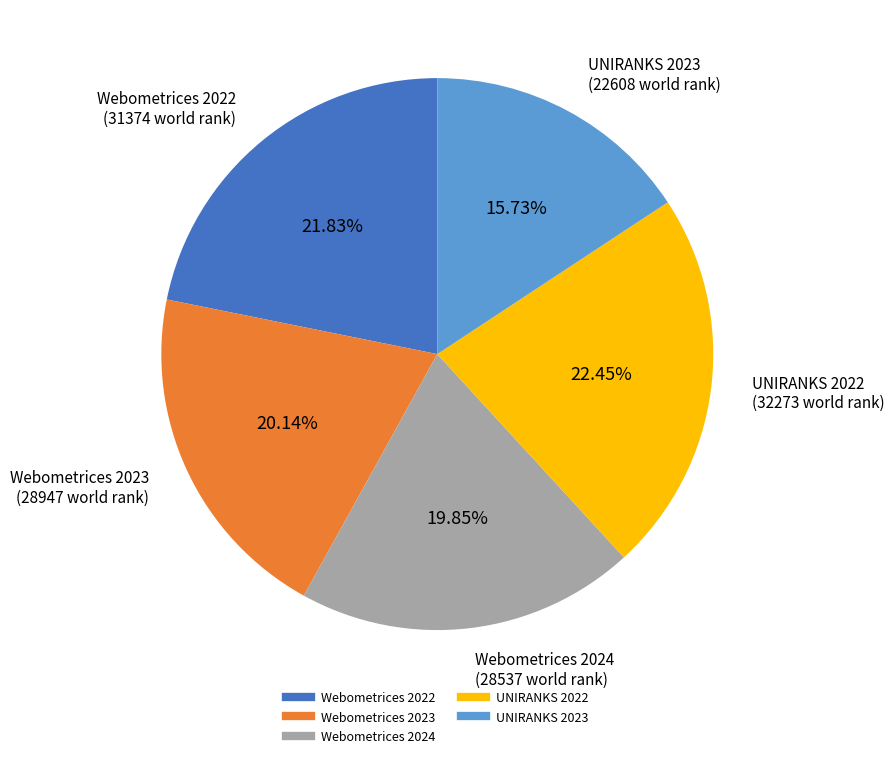

To the nearest percent, what percentage of the pie is UNIRANKS 2023?

16%